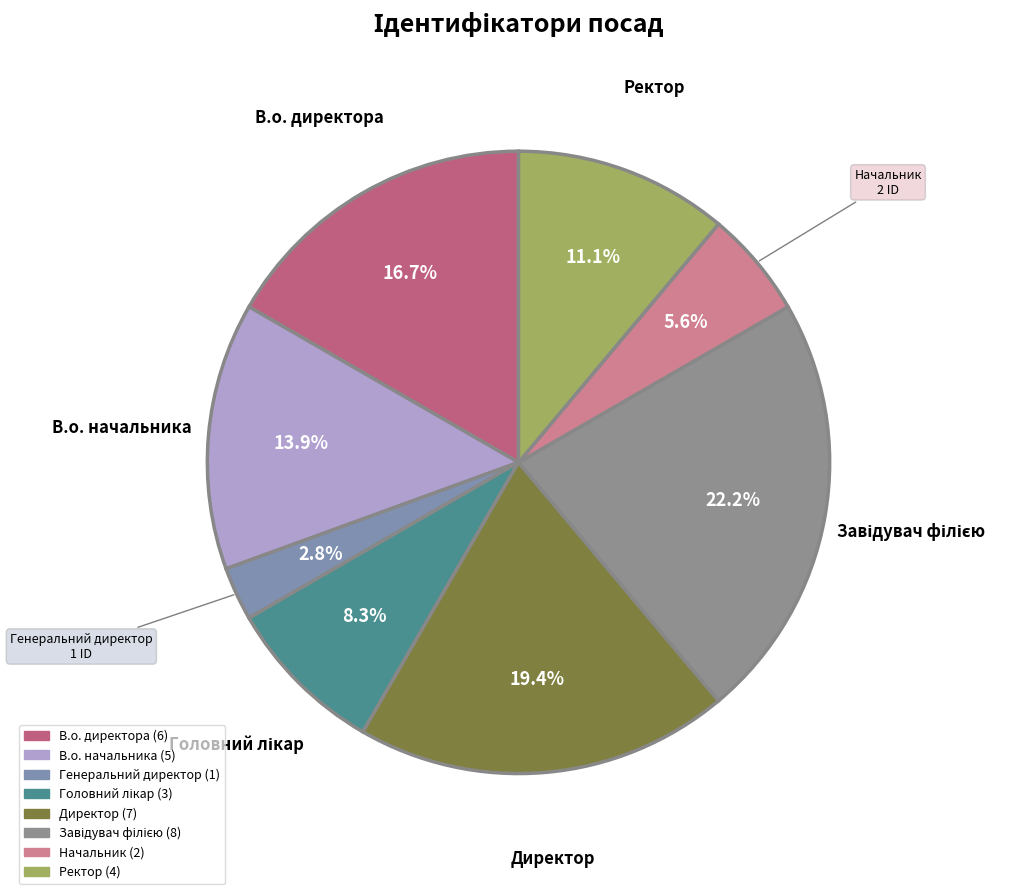

Approximately how many times larger is the value at В.о. начальника compared to В.о. директора?

0.8